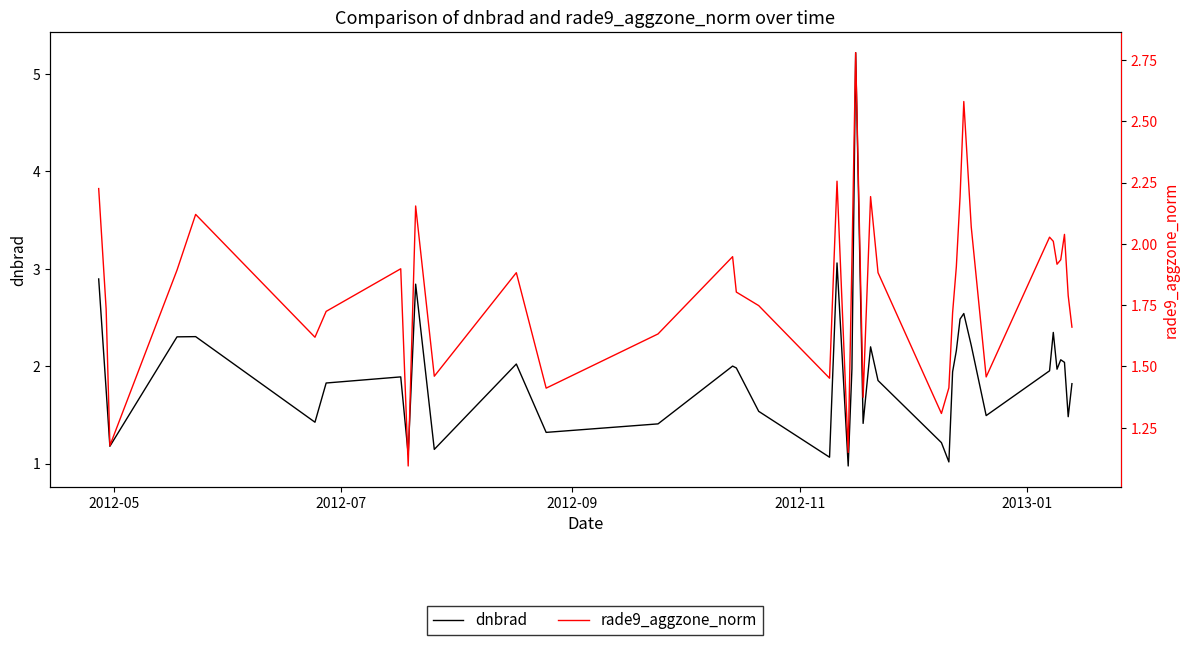

The value of dnbrad at 2012-07 is 1.8. True or false?

True